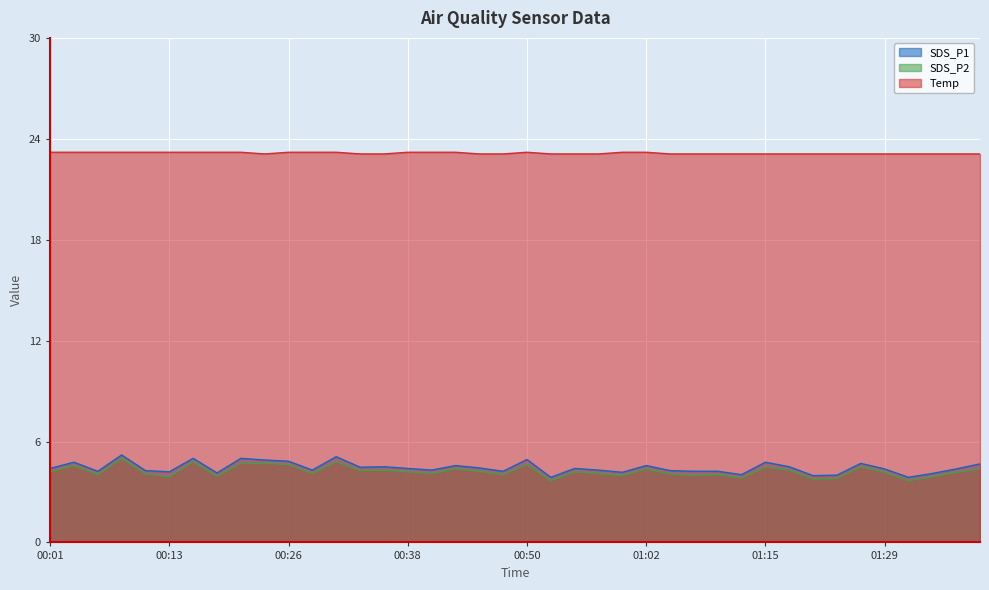

Is the value of SDS_P1 at 00:21 greater than the value of SDS_P2 at 00:26?

Yes